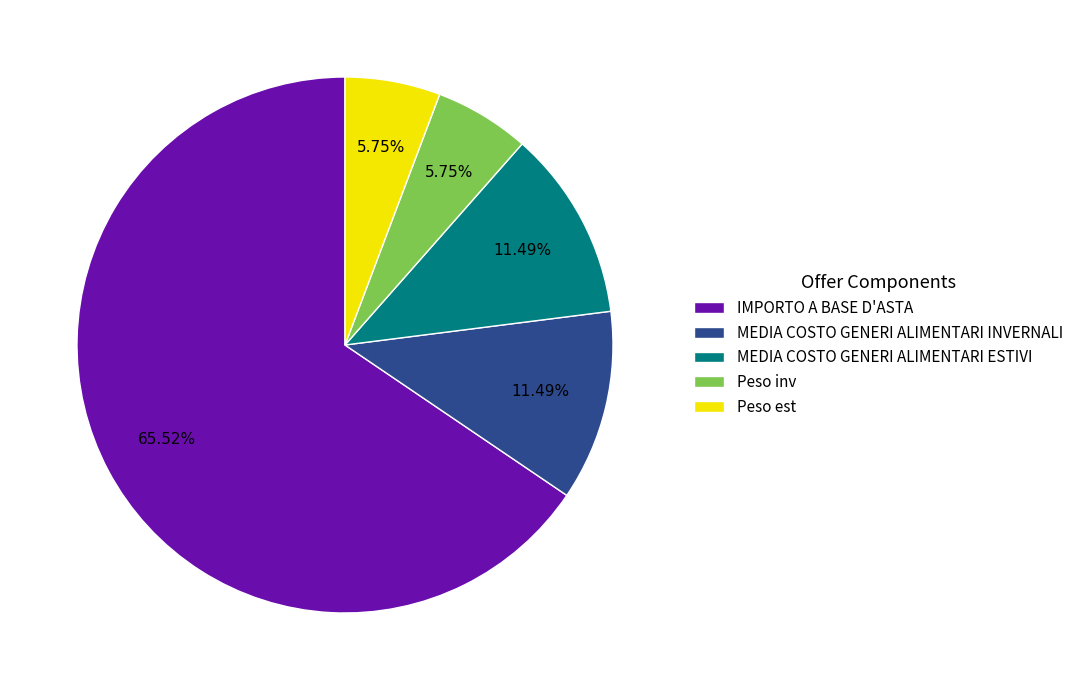

Do MEDIA COSTO GENERI ALIMENTARI INVERNALI and Peso inv together represent more than half of the pie?

No